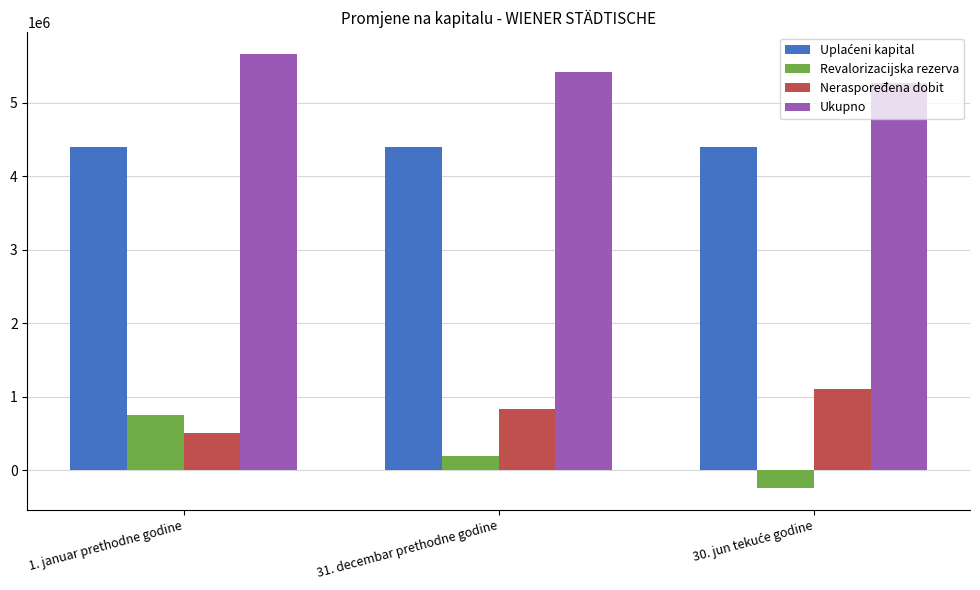

At how many categories does at least one series exceed 2637799?

3